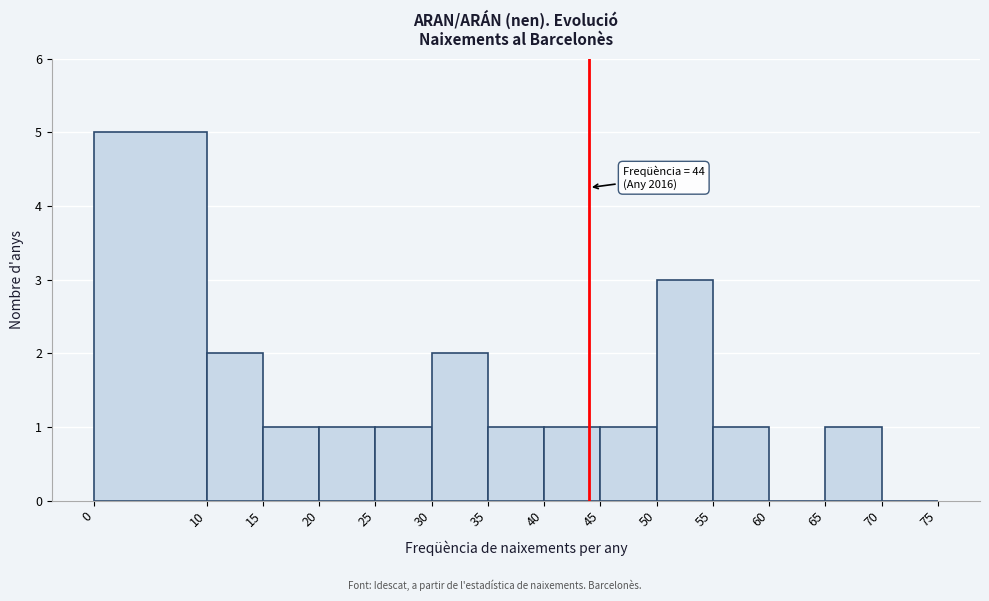

Which range on the x-axis has the tallest bar?

0 to 10